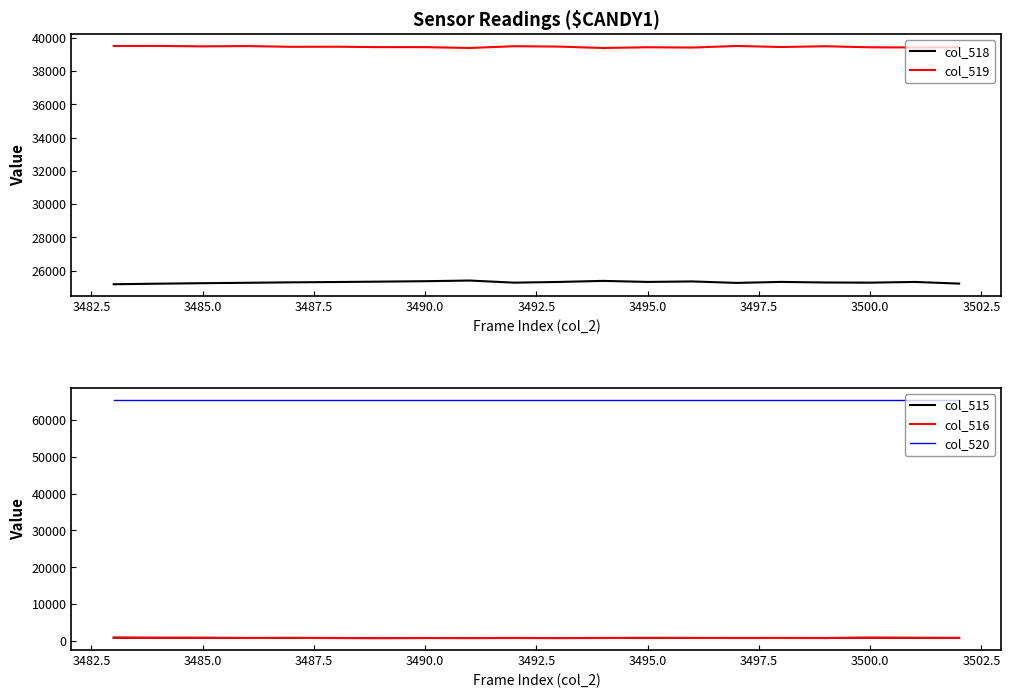

The col_520 series shows 38341 at 3485.0. True or false?

False